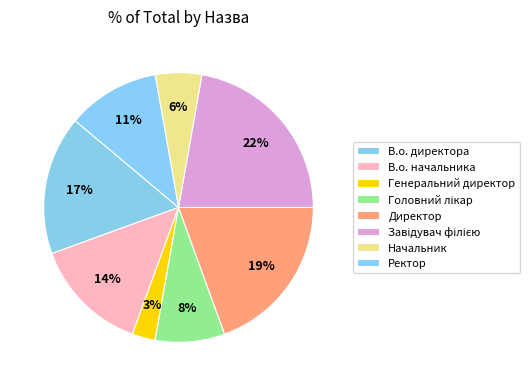

What percentage is NOT represented by Завідувач філією?

77.8%